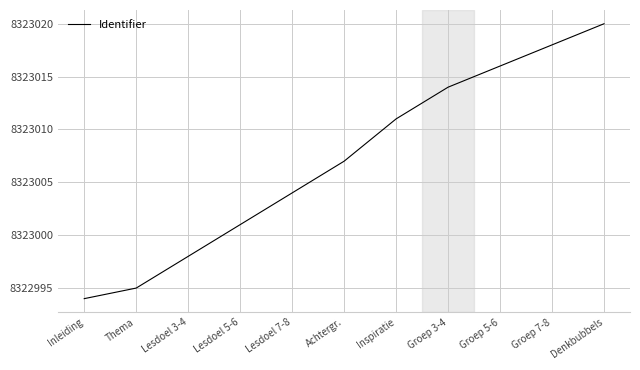

What is the sum of the values at Thema and Lesdoel 3-4?

16645993